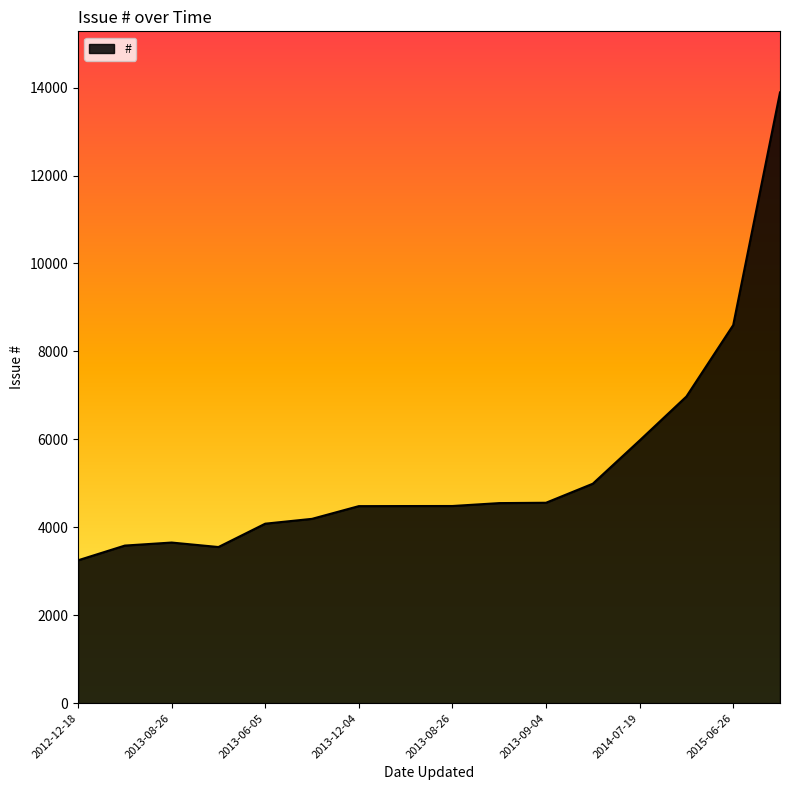

What is the minimum value shown in the chart?

3249